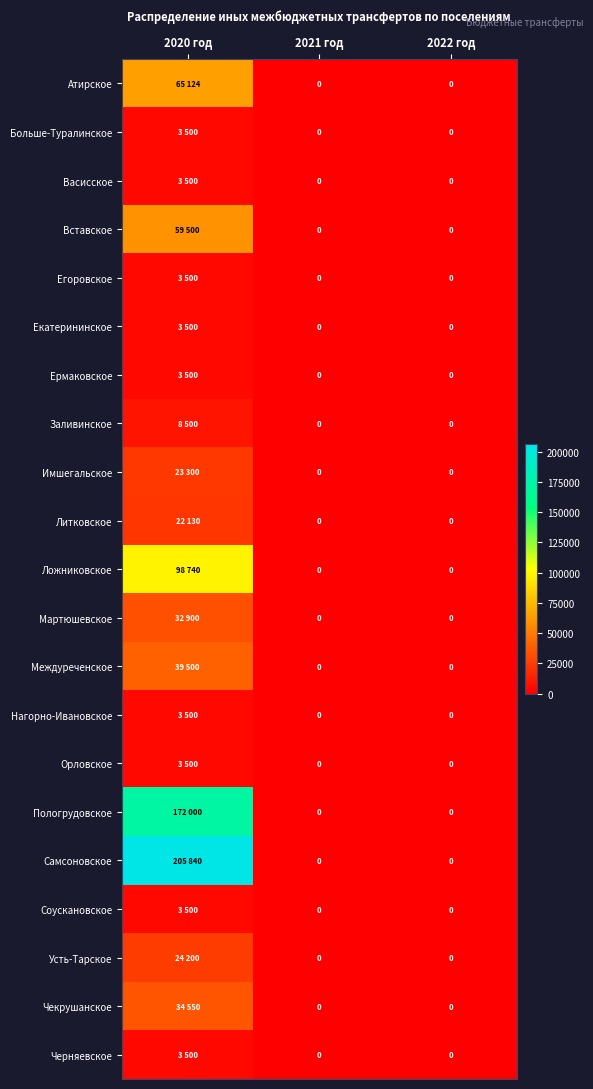

At 2020 год, list the series in order from largest to smallest.

Самсоновское, Пологрудовское, Ложниковское, Атирское, Вставское, Междуреченское, Чекрушанское, Мартюшевское, Усть-Тарское, Имшегальское, Литковское, Заливинское, Больше-Туралинское, Васисское, Егоровское, Екатерининское, Ермаковское, Нагорно-Ивановское, Орловское, Соускановское, Черняевское